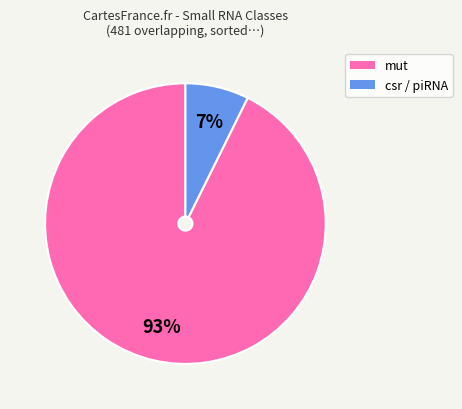

Does any single category account for the majority?

Yes